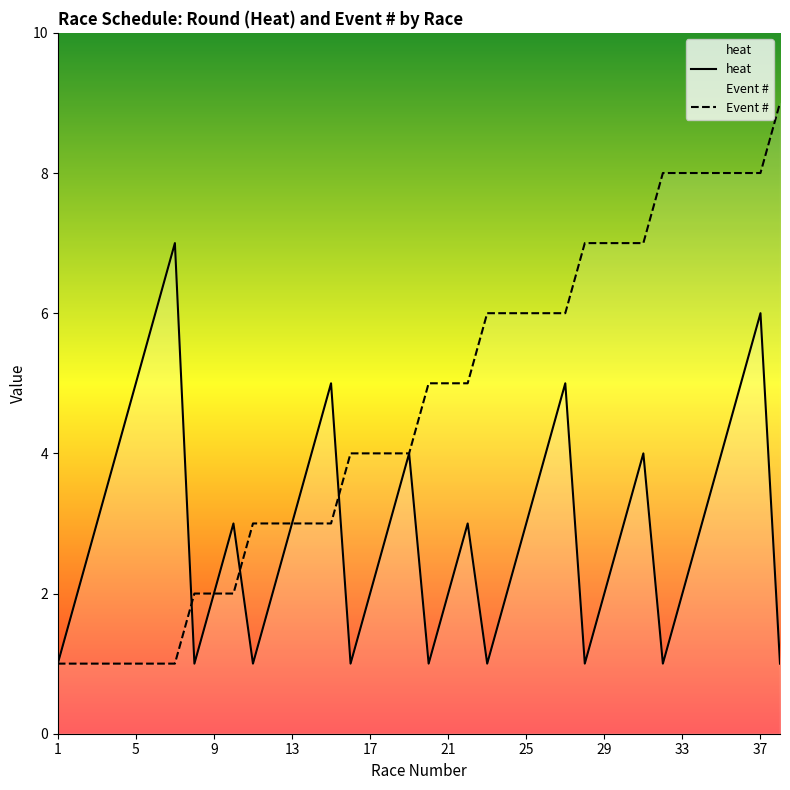

At which category is the sum across all series the highest?

37